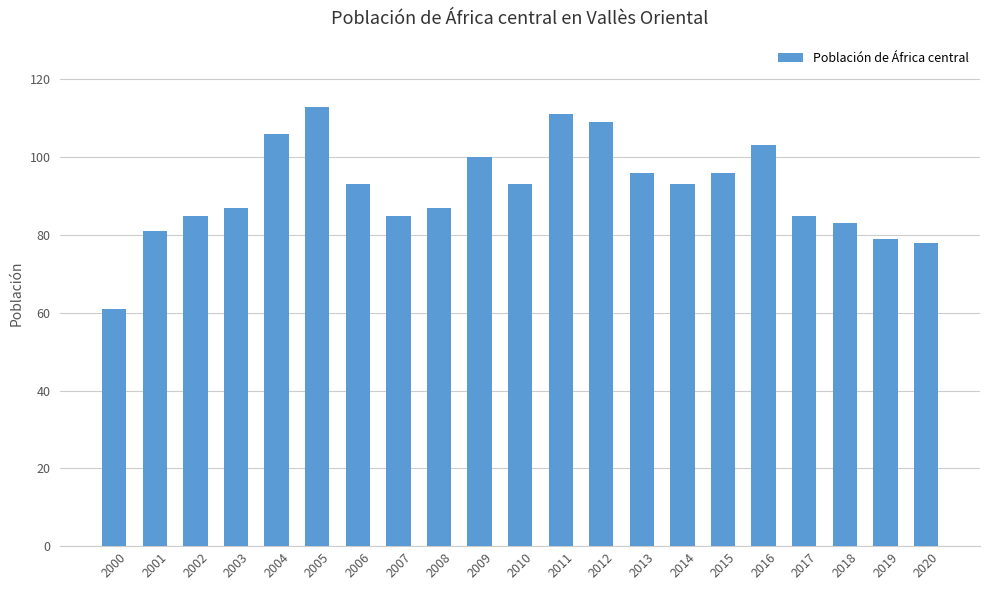

What is the average value?

92